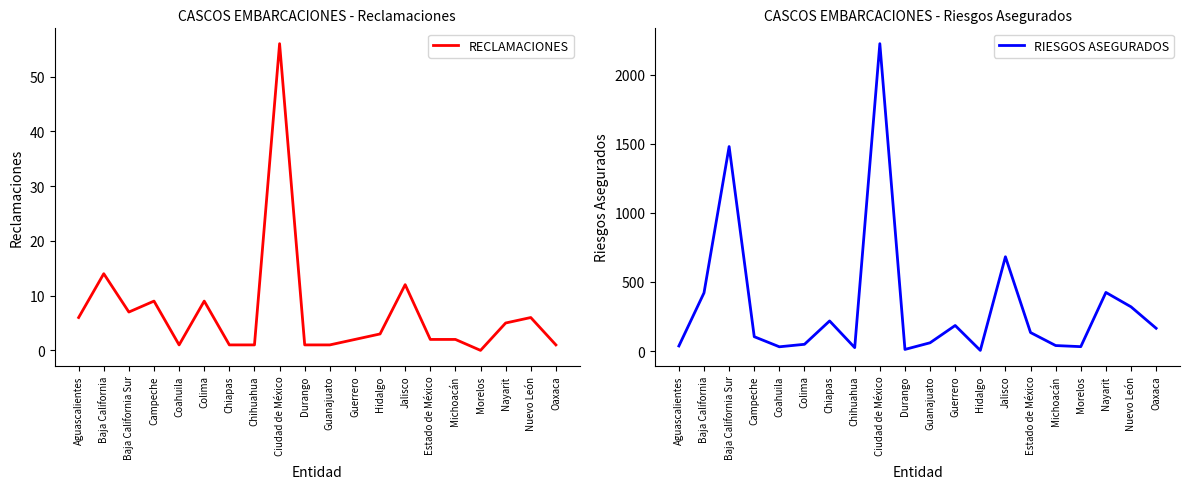

The RIESGOS ASEGURADOS series shows 60 at Guanajuato. True or false?

True